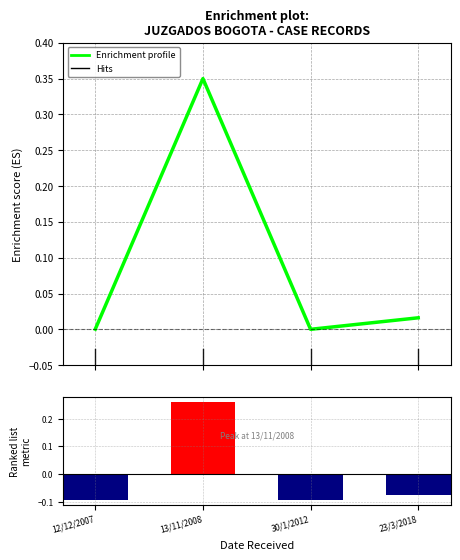

Count the number of data series in this chart.

2